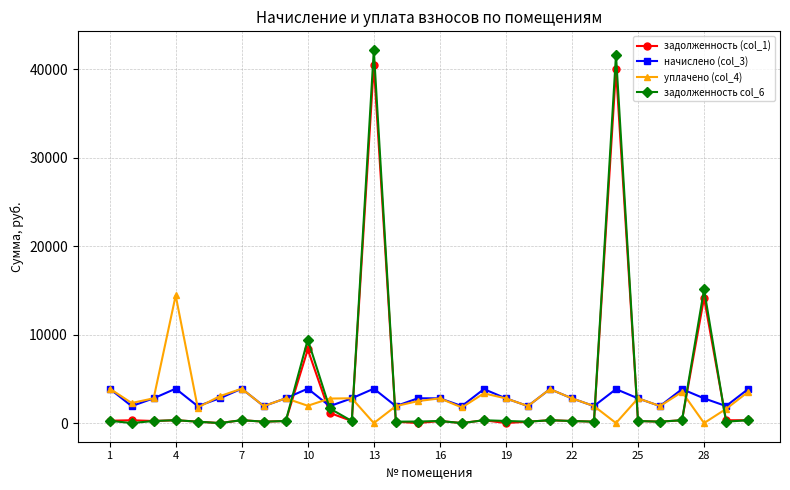

True or false: задолженность (col_1) has more than 0 interior local peaks.

True